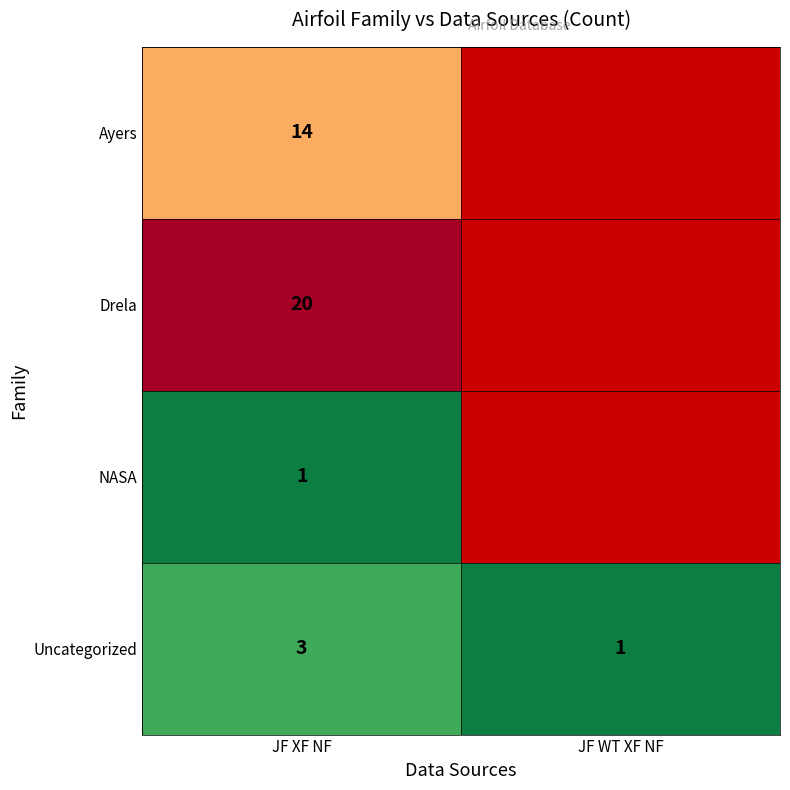

Count the number of data series in this chart.

4